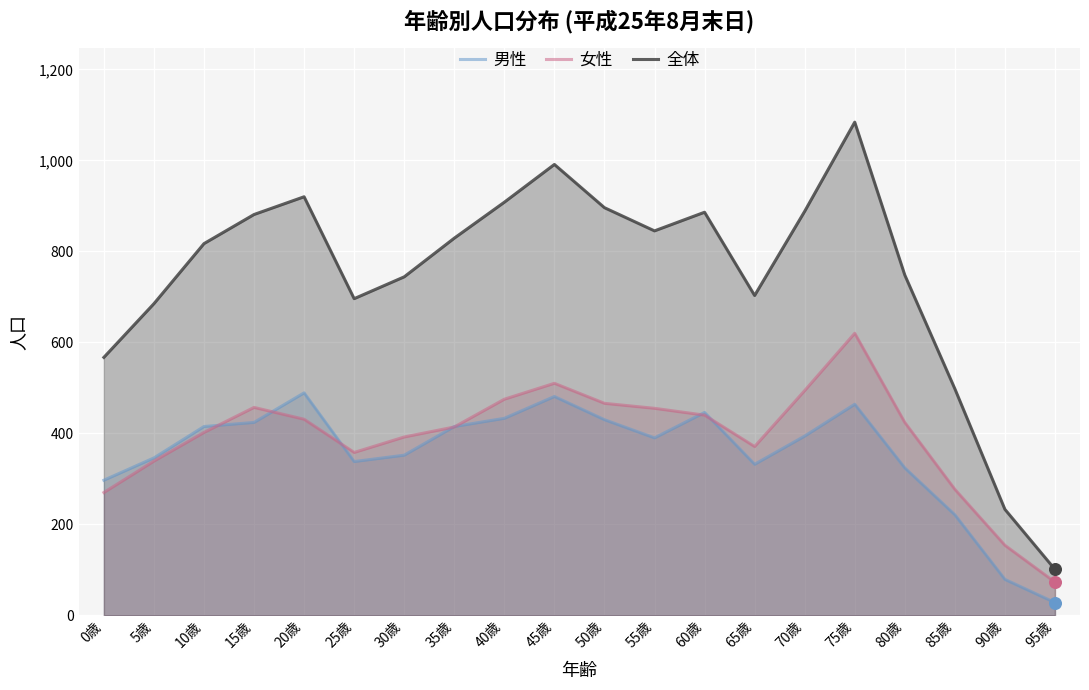

Which series has the largest total across all categories?

全体